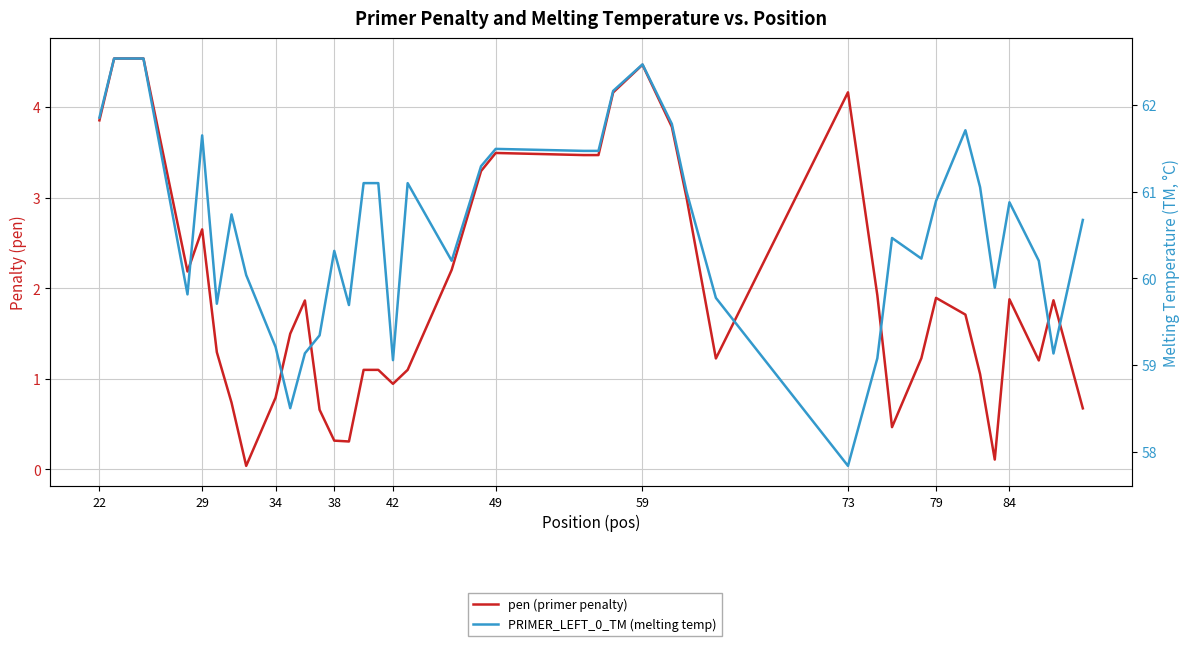

At which category does PRIMER_LEFT_0_TM (melting temp) reach its first local valley?

38